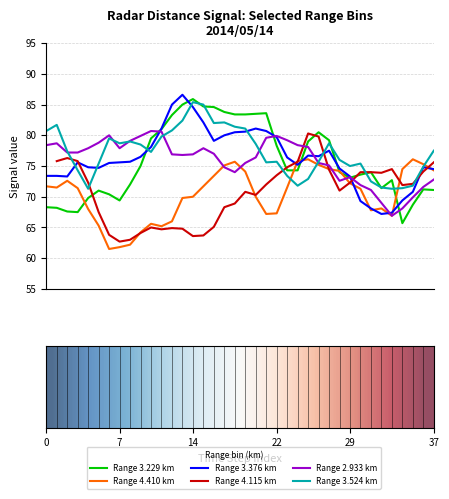

True or false: the data shows 0.7 at 16.

False